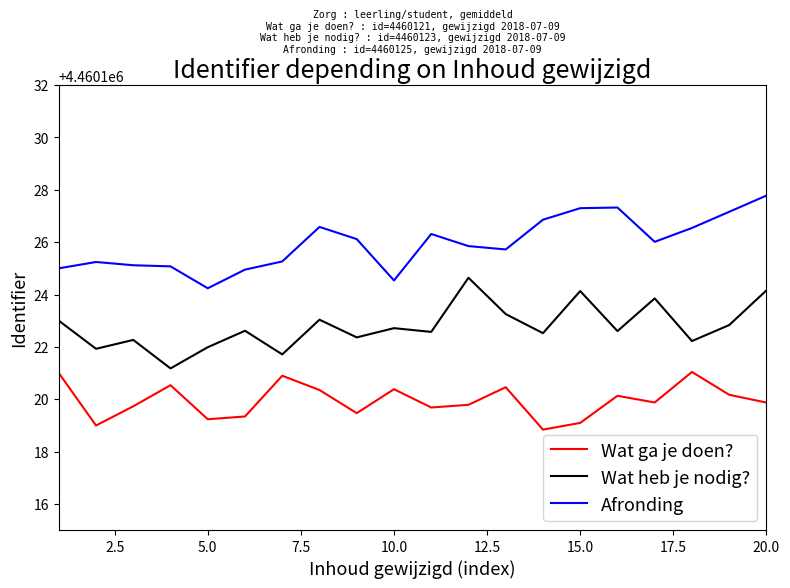

Rank the series by their maximum value, from highest to lowest.

Afronding, Wat heb je nodig?, Wat ga je doen?